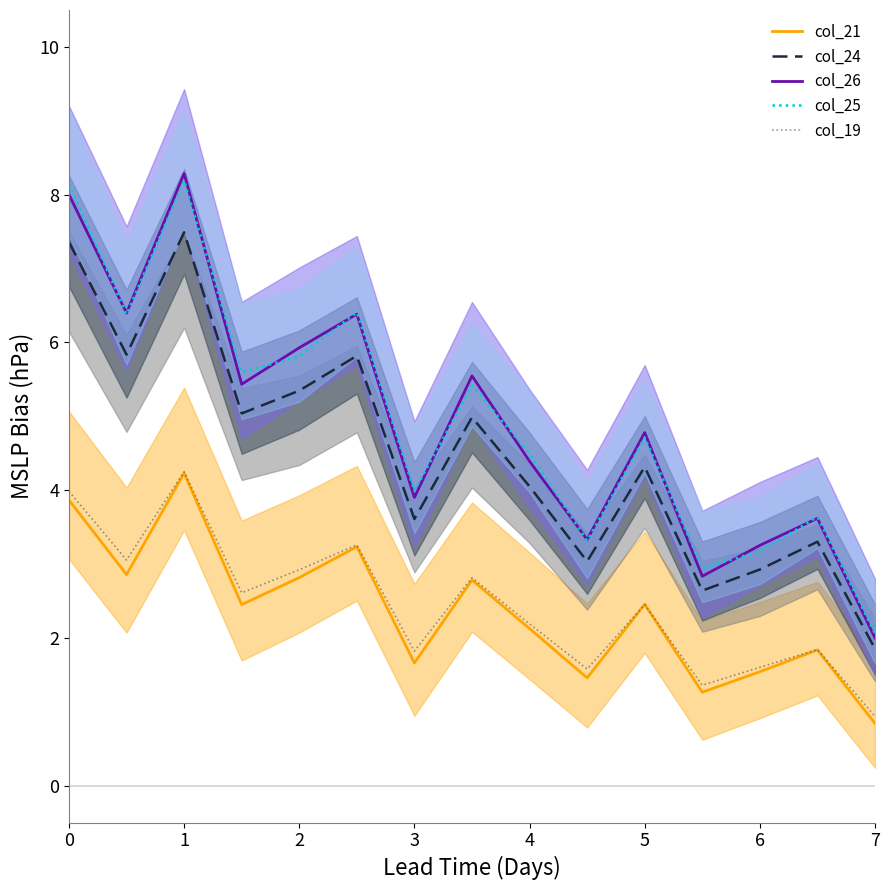

What is the greatest value displayed?

8.3